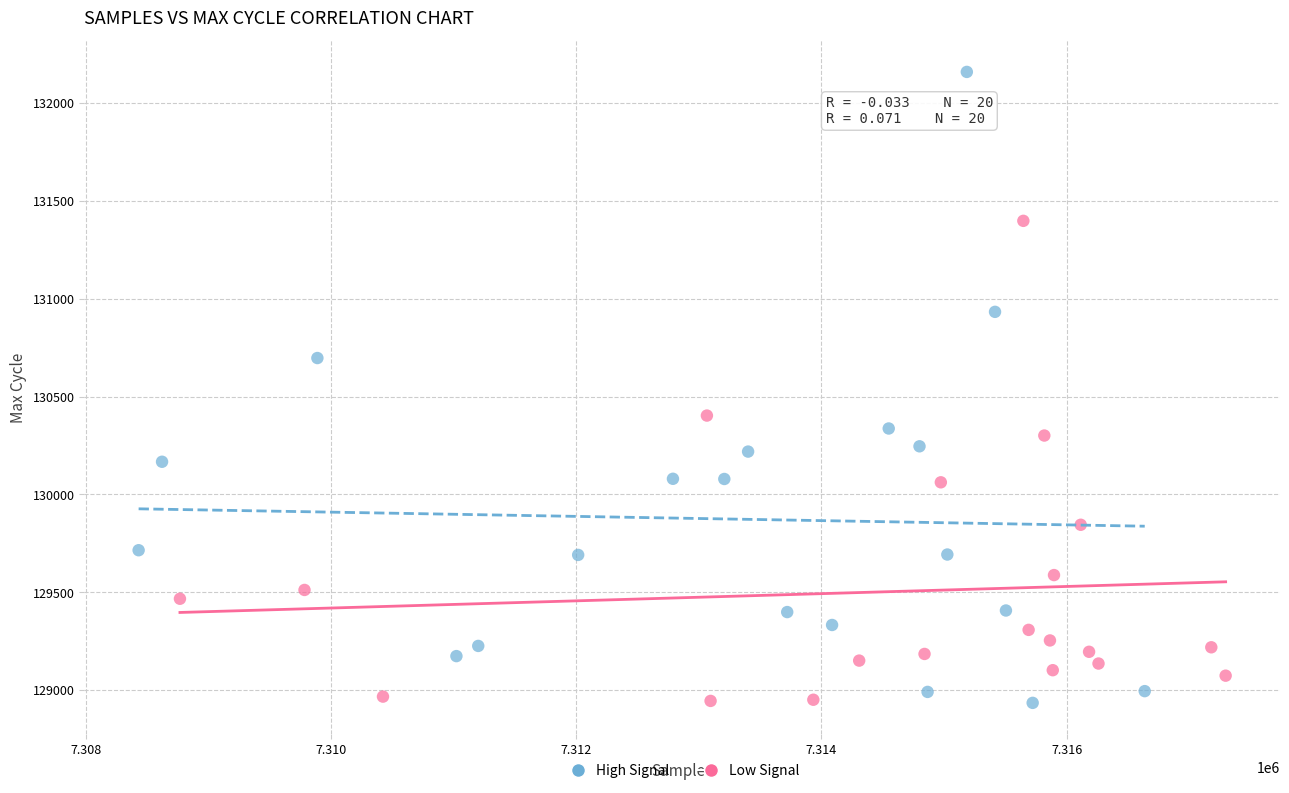

Which series has the widest spread of Y values?

High Signal